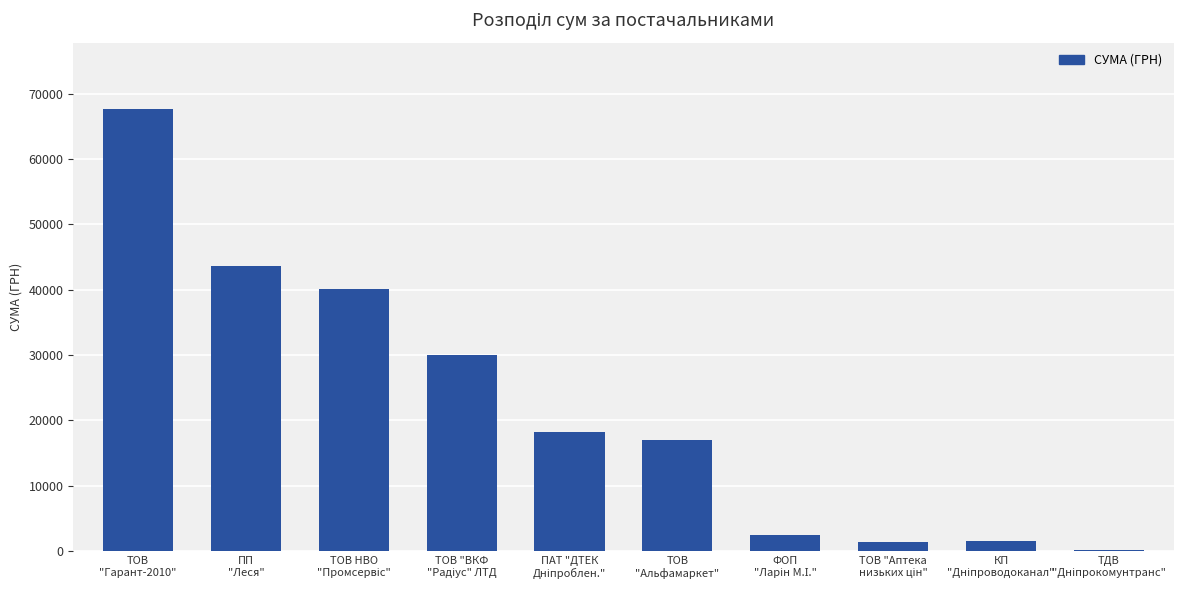

How many series are shown in this chart?

1